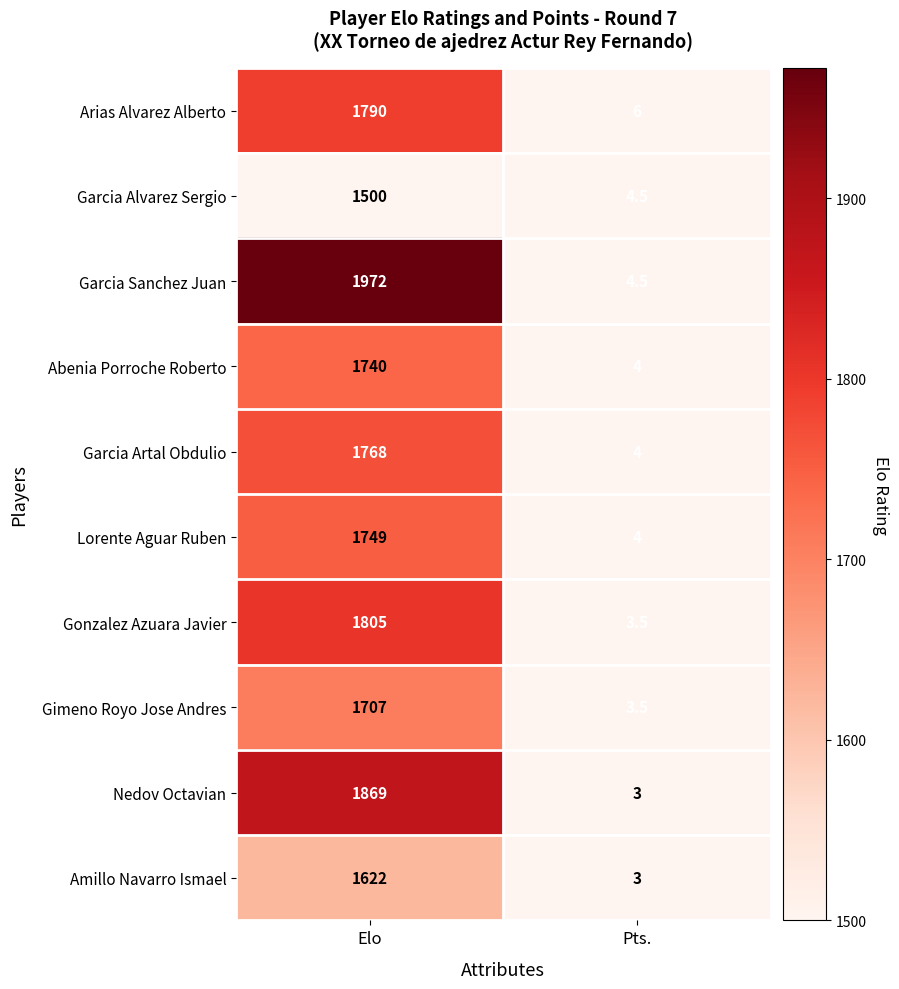

Which series has the widest spread of values?

Garcia Sanchez Juan